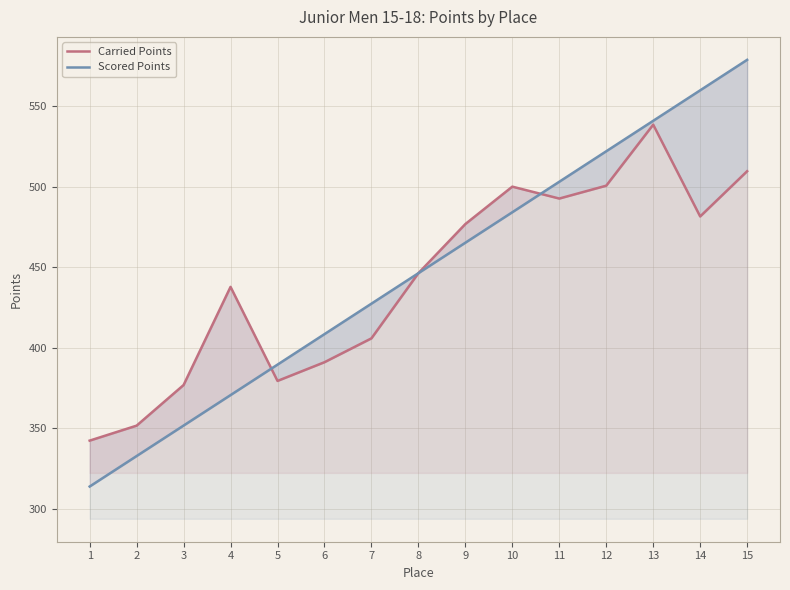

The value of Scored Points at 8 is 745.1. True or false?

False